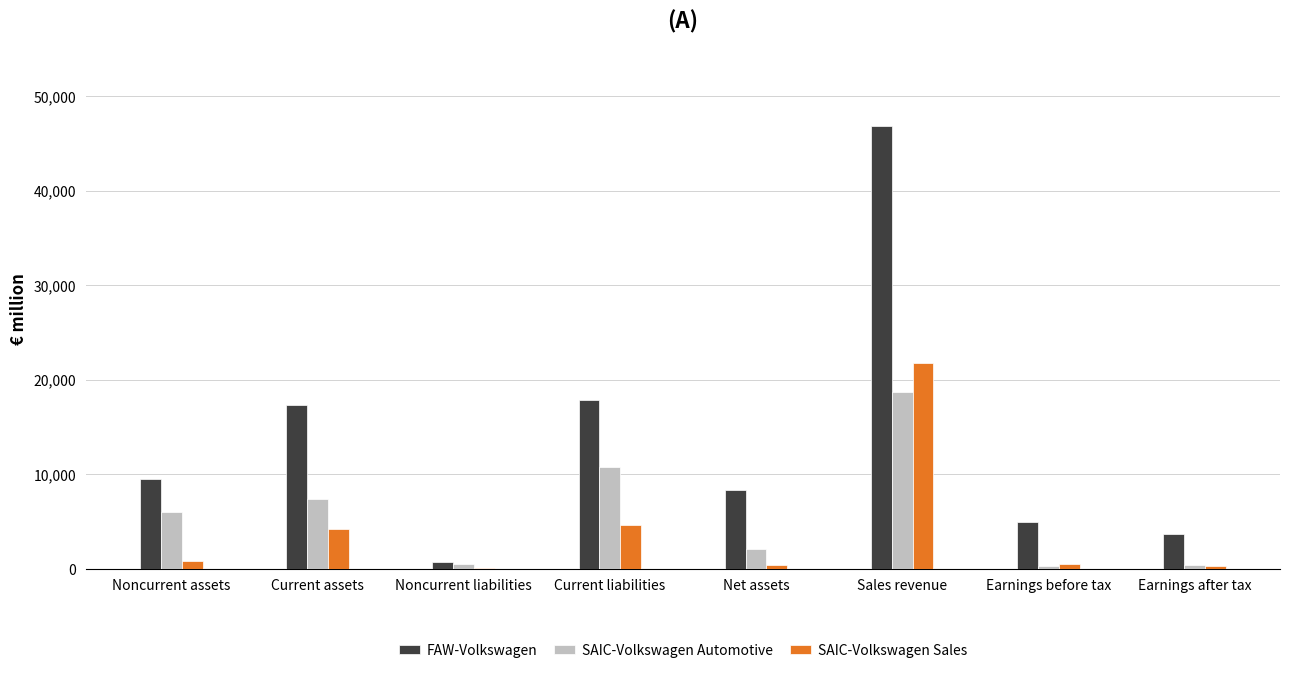

What is the greatest value displayed?

46846